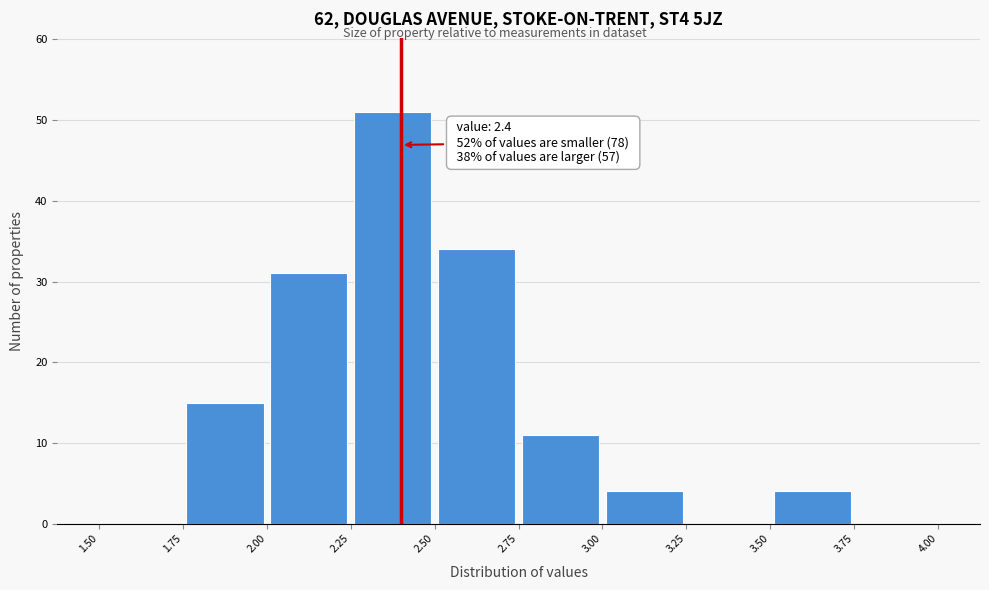

Which range on the x-axis has the tallest bar?

2.25 to 2.50